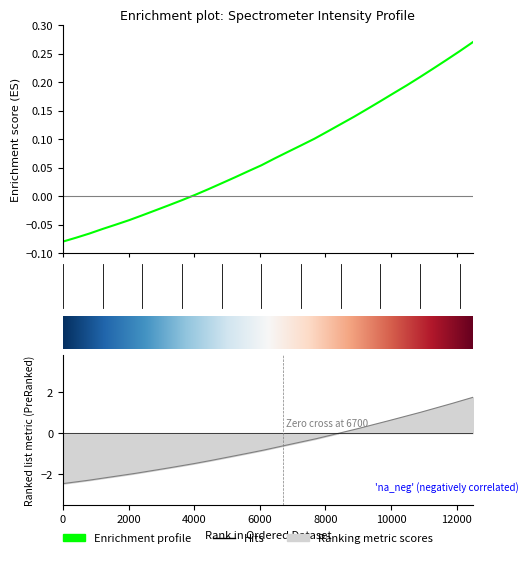

Between 219.589 and 223.7895, which is larger?

223.7895